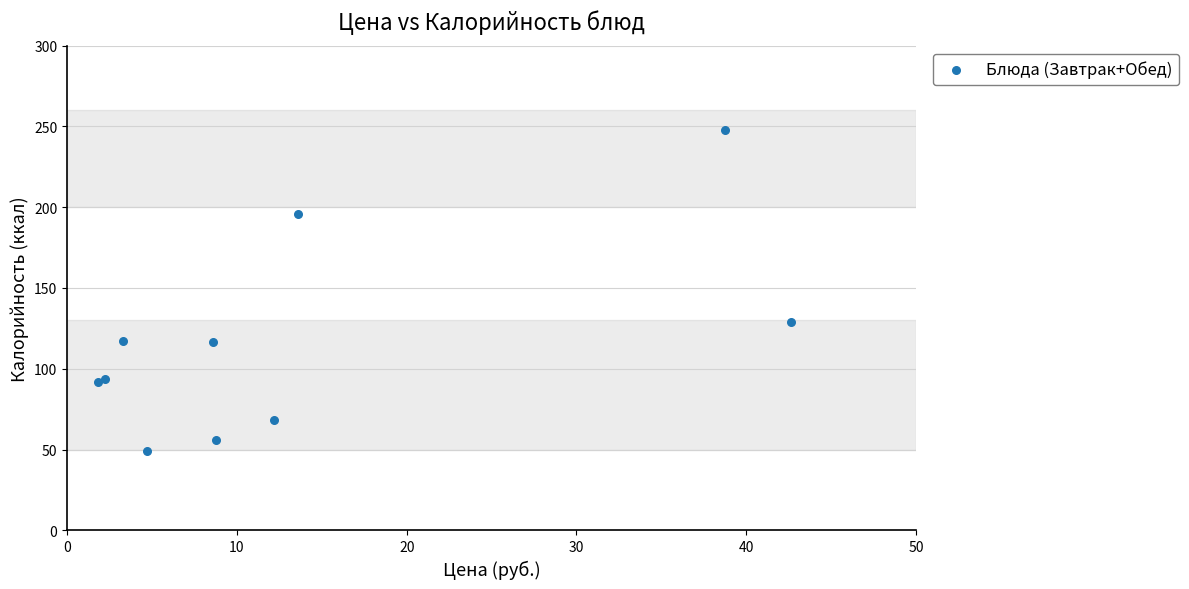

What Y value in the scatter plot is closest to 148?

129.1